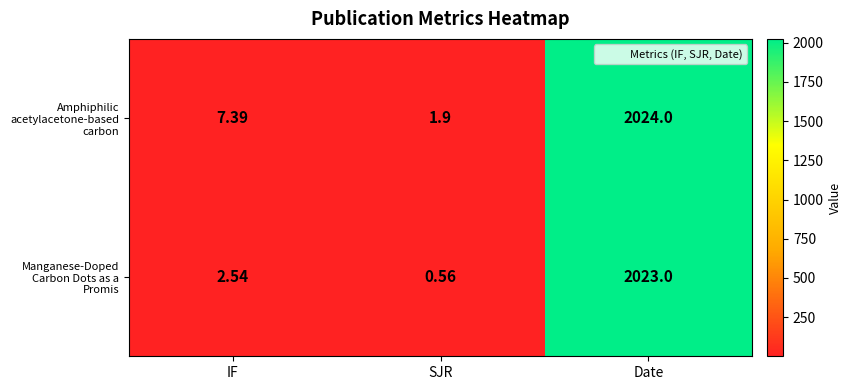

At SJR, list the series in order from largest to smallest.

Amphiphilic acetylacetone-based carbon, Manganese-Doped Carbon Dots as a Promis